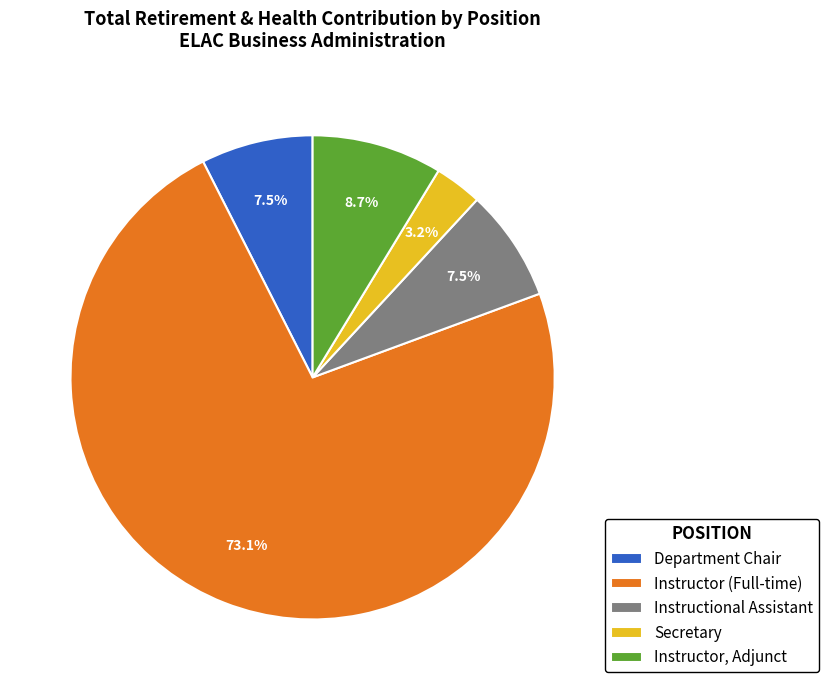

Approximately how many times larger is the value at Instructor, Adjunct compared to Instructional Assistant?

1.2